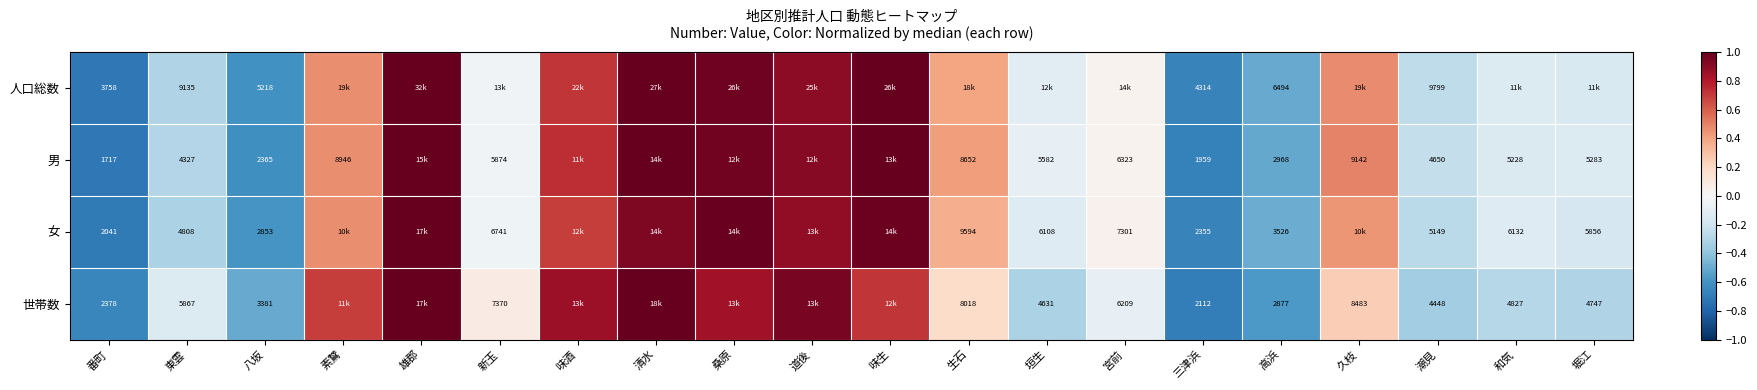

Between 東雲 and 高浜, which series saw the biggest shift?

世帯数